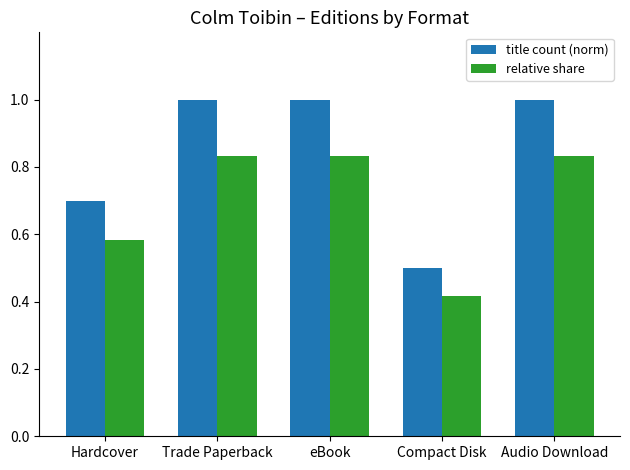

Does the chart contain stacked bars?

No